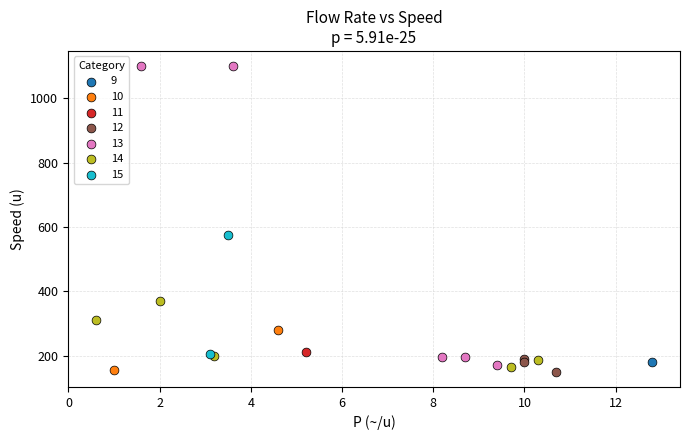

What are all the series names shown in the legend?

9, 10, 11, 12, 13, 14, 15